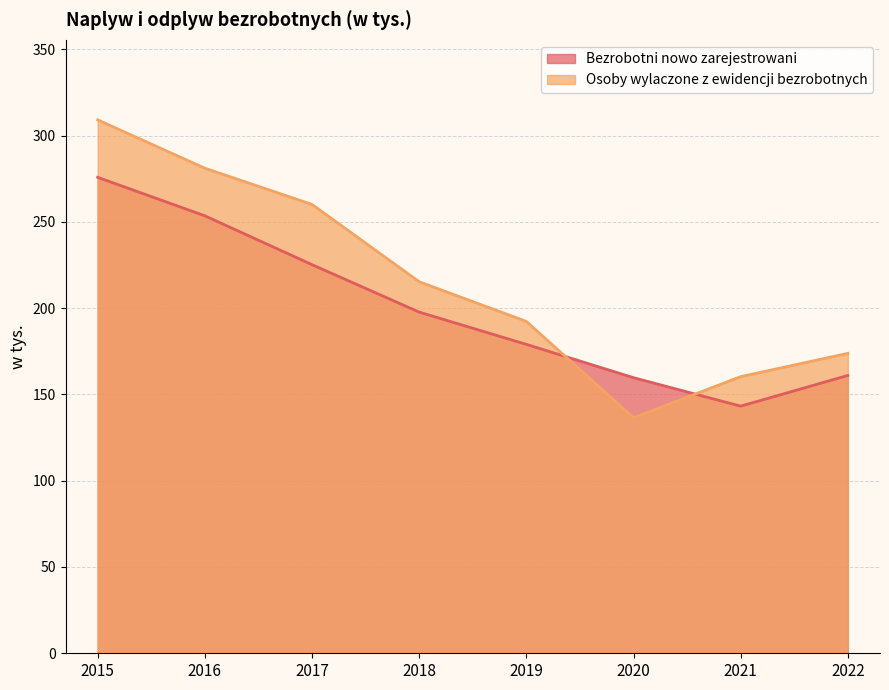

What is the minimum value for Bezrobotni nowo zarejestrowani?

143.2